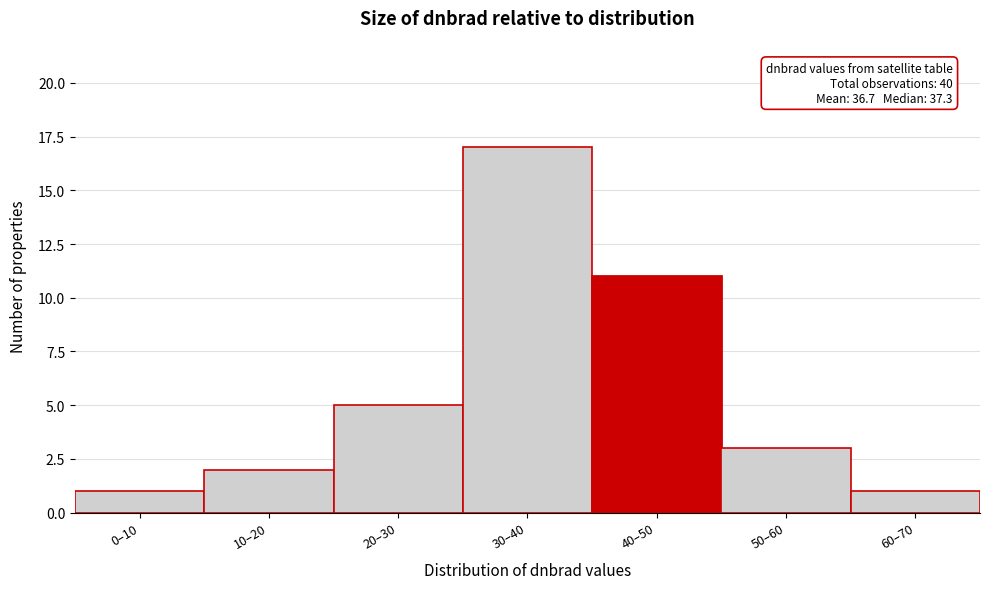

Reading right to left, extract all data points from this chart.

60–70=1	50–60=3	40–50=11	30–40=17	20–30=5	10–20=2	0–10=1